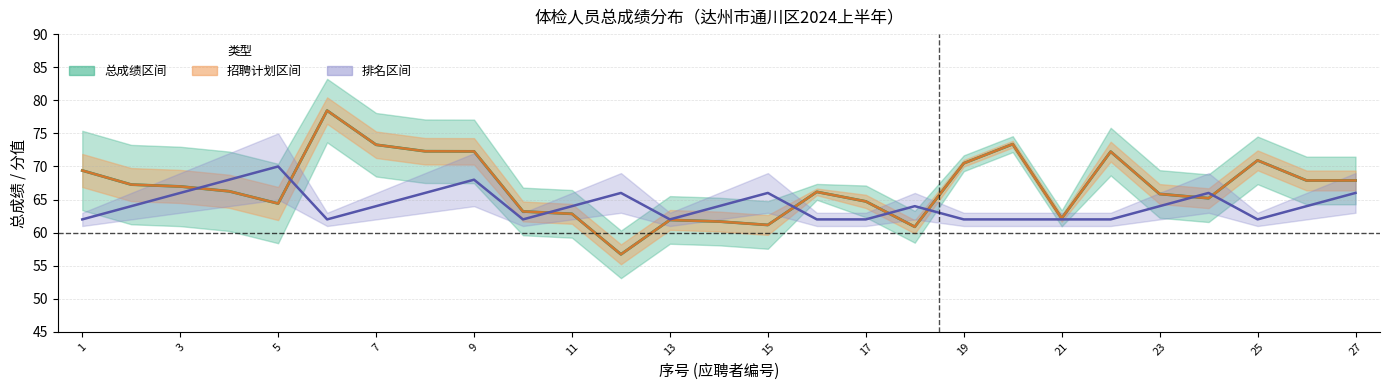

What is the difference between the maximum and minimum values in the 排名带 series?

8.0